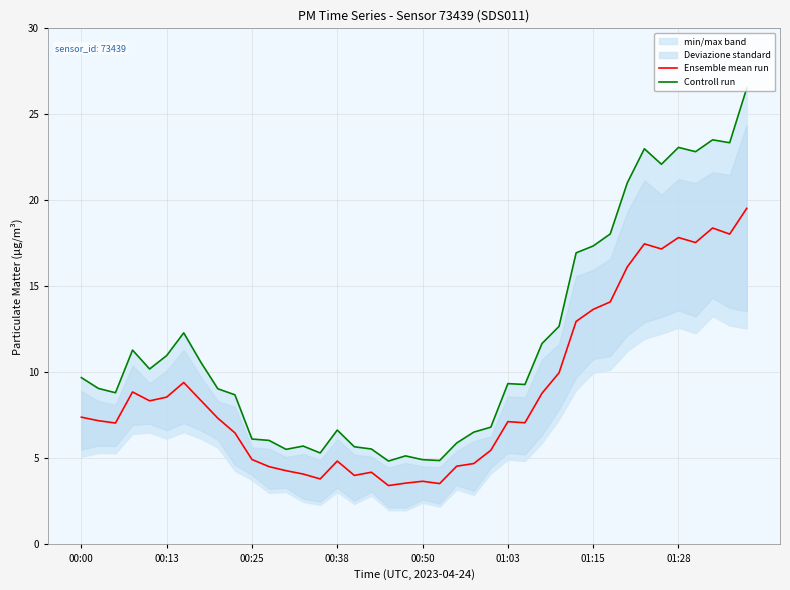

Reading right to left, what are all the values shown in this chart?

Ensemble mean run: 19.5	18.0	18.4	17.5	17.8	17.2	17.5	16.1	14.1	13.7	13.0	10.0	8.8	7.1	7.1	5.5	4.7	4.6	3.5	3.7	3.6	3.4	4.2	4.0	4.8	3.8	4.1	4.3	4.5	4.9	6.5	7.3	8.4	9.4	8.6	8.3	8.9	7.1	7.2	7.4
Controll run: 26.5	23.4	23.5	22.8	23.1	22.1	23.0	21.0	18.1	17.4	16.9	12.7	11.7	9.3	9.3	6.8	6.5	5.9	4.9	4.9	5.2	4.8	5.5	5.7	6.7	5.3	5.7	5.5	6.0	6.1	8.7	9.1	10.6	12.3	11.0	10.2	11.3	8.8	9.1	9.7